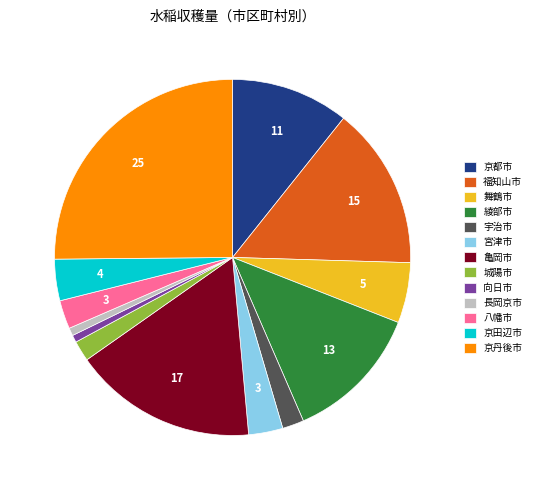

True or false: 亀岡市 accounts for 27% of the total.

False